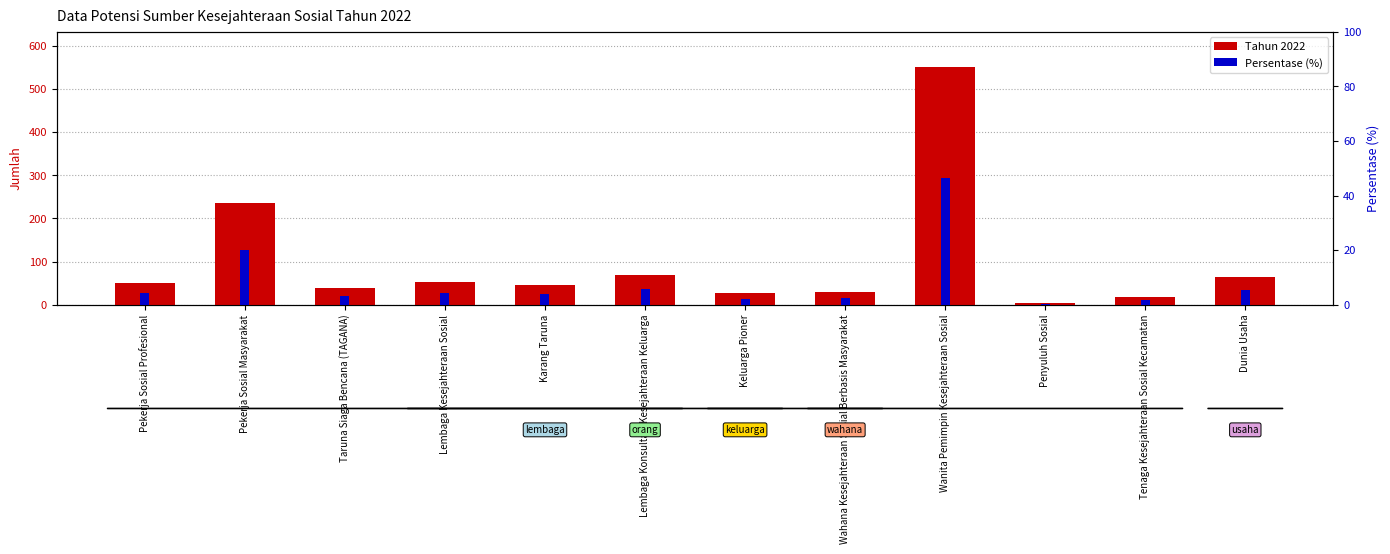

What is the minimum value shown in the chart?

0.3